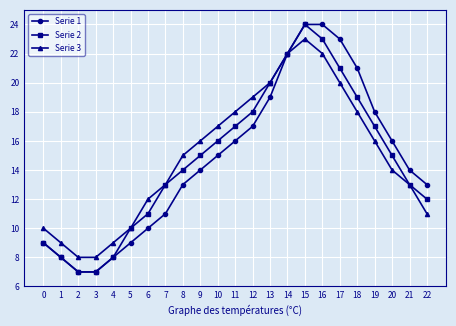

At which category is the sum across all series the highest?

15